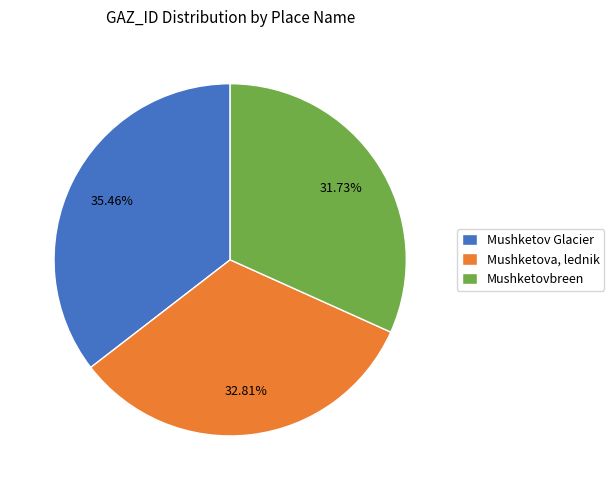

How many segments does this pie chart have?

3